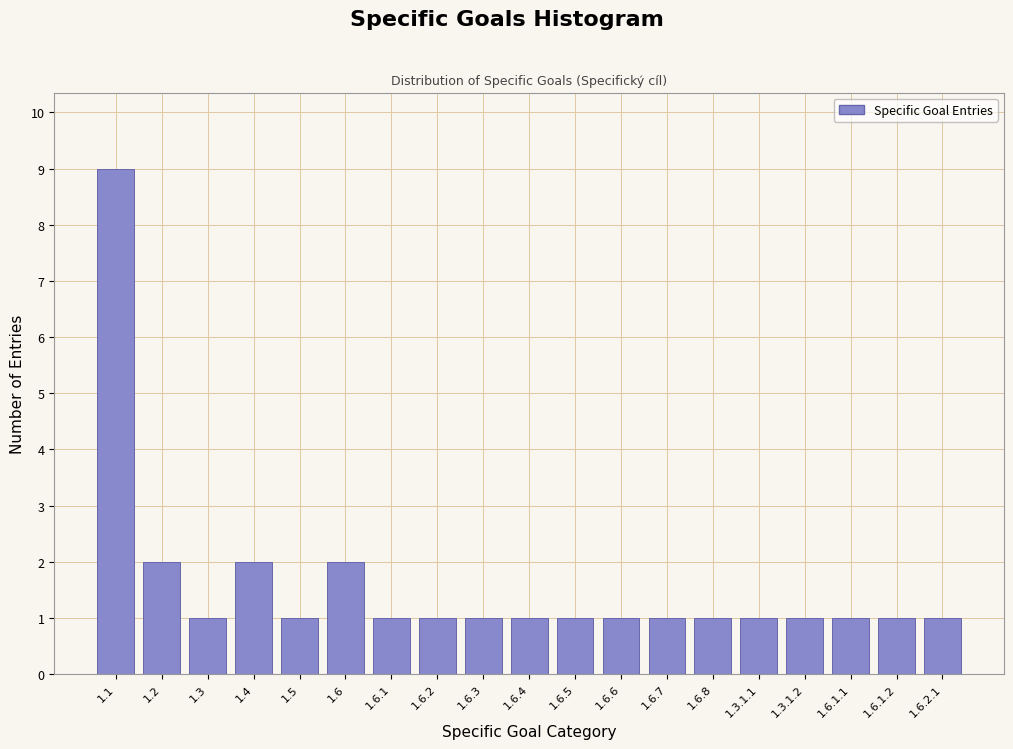

Reading left to right, transcribe all the data shown in this chart.

9	2	1	2	1	2	1	1	1	1	1	1	1	1	1	1	1	1	1